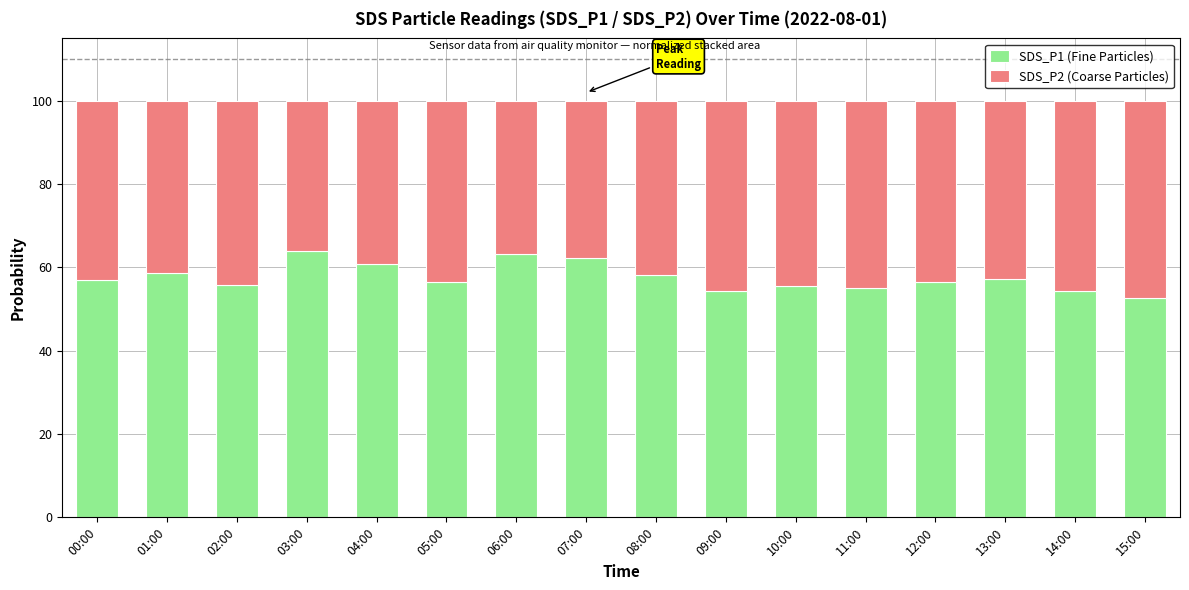

How many distinct data groups are displayed?

2